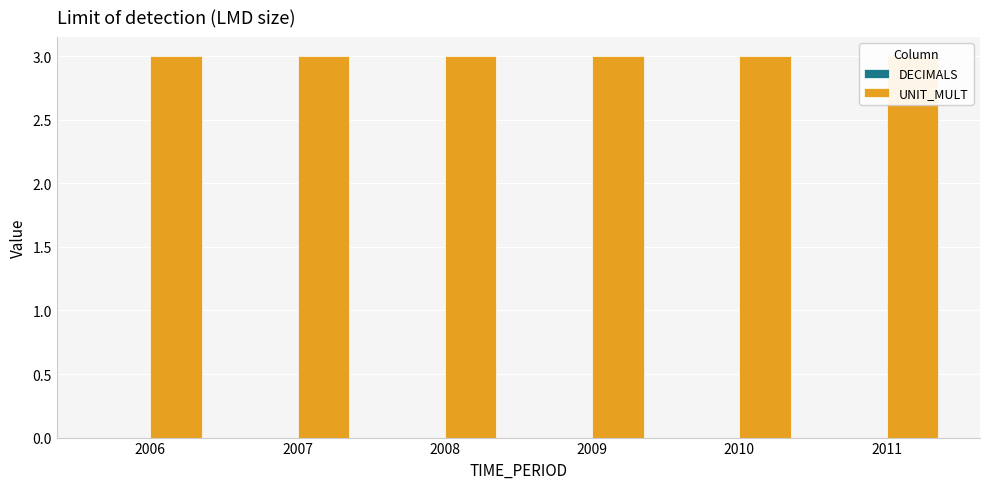

How many bars are there in each group?

2